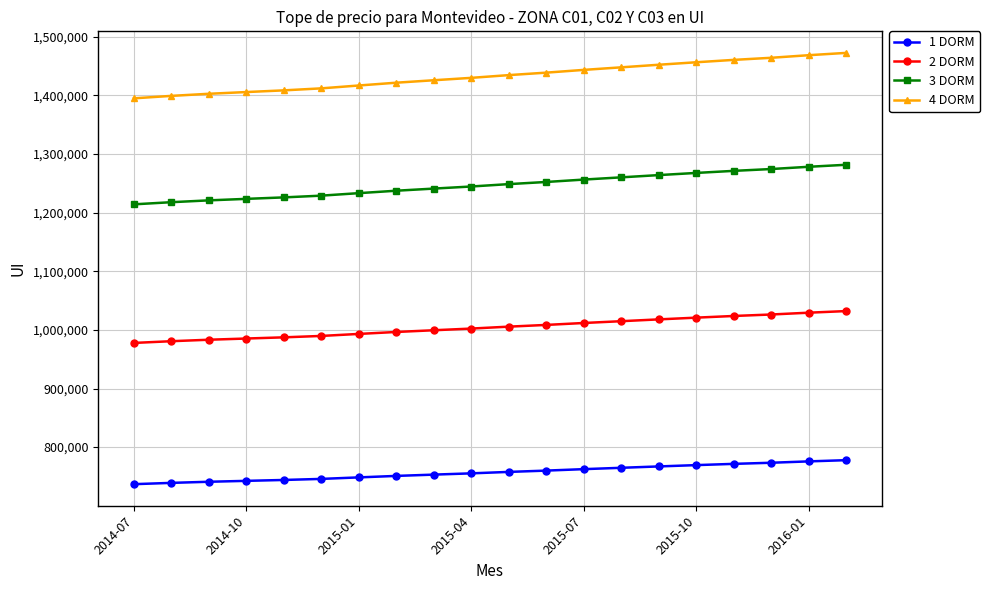

True or false: 3 DORM and 1 DORM cross at least once.

False